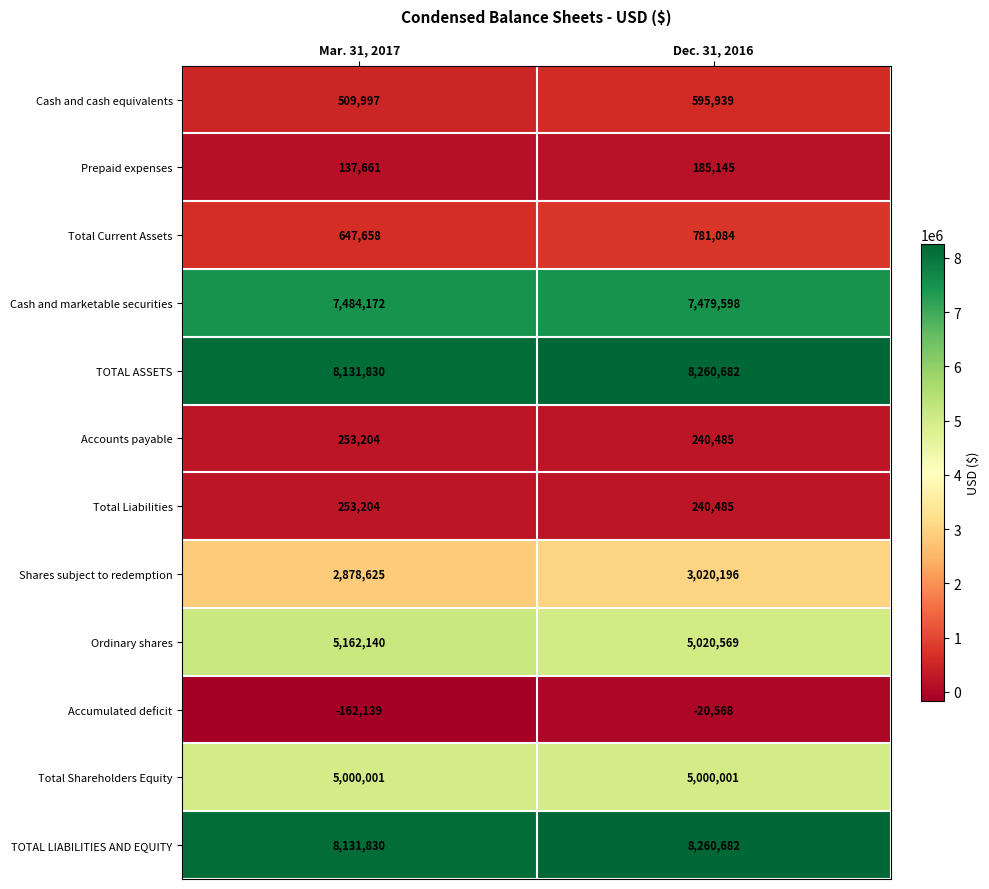

What is the difference between the maximum and minimum values in the Accounts payable series?

12719